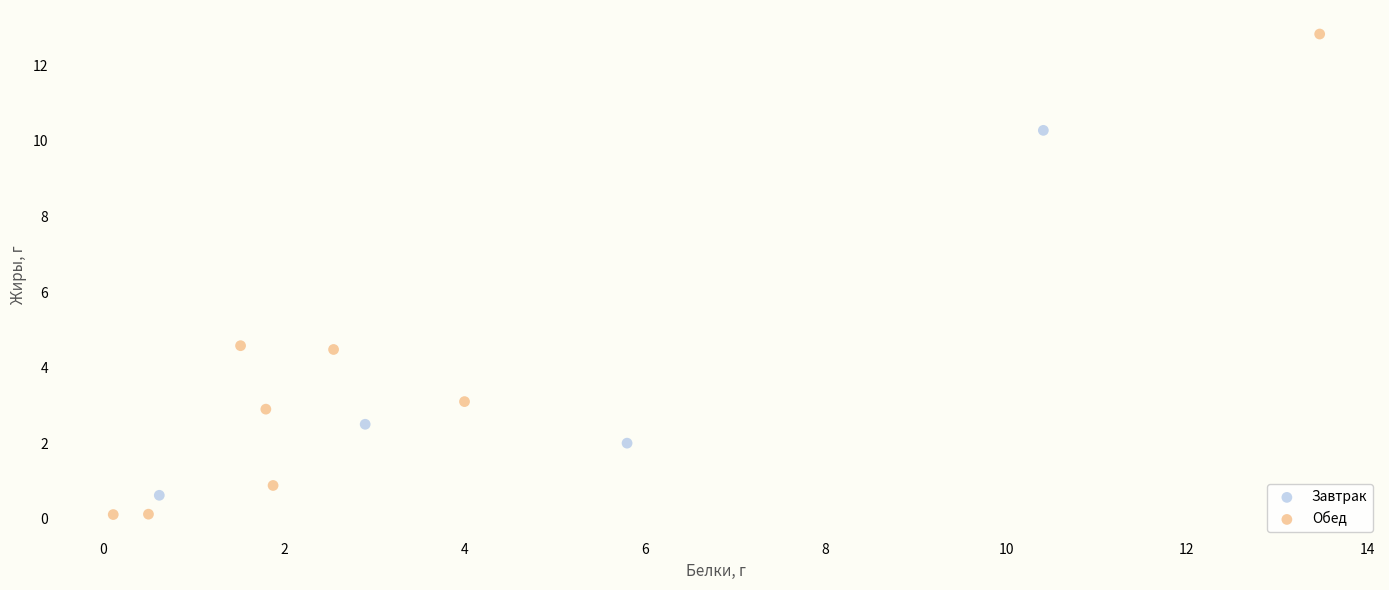

Which series reaches the maximum Y coordinate?

Обед